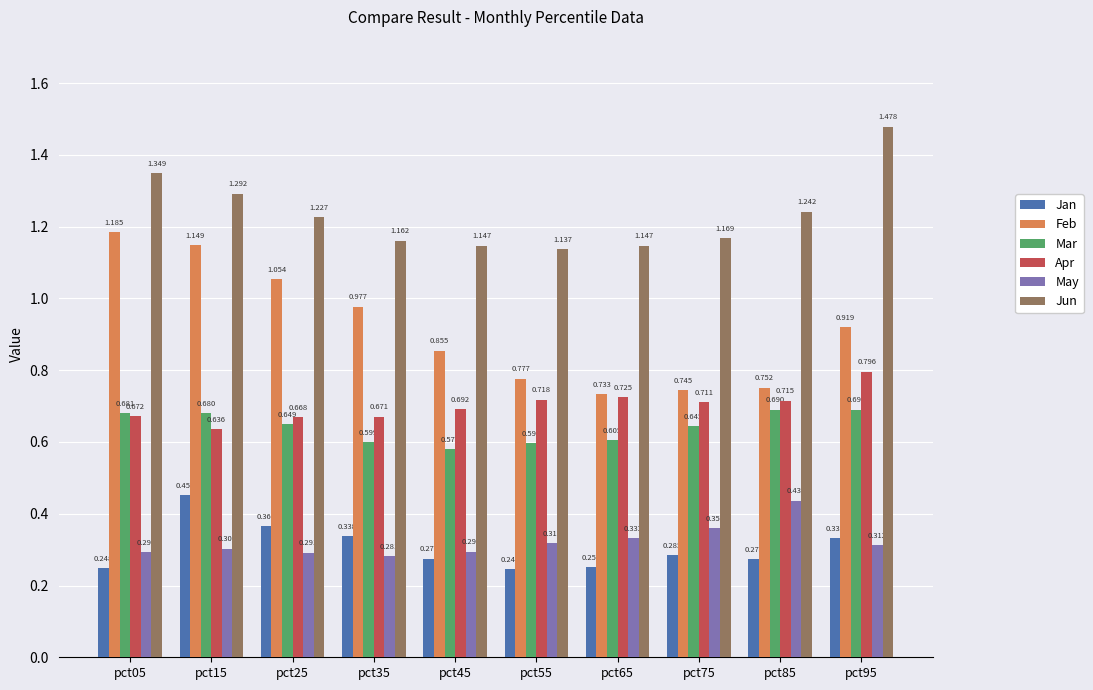

How many bars are there in total?

60